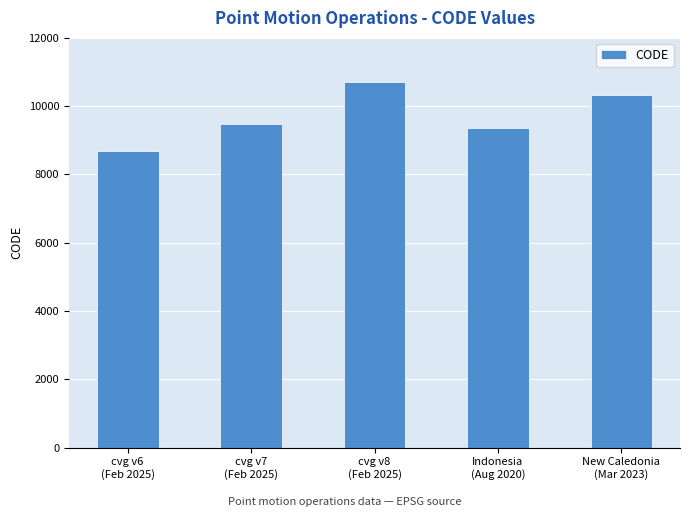

List the labels in order of value, smallest first.

cvg v6
(Feb 2025), Indonesia
(Aug 2020), cvg v7
(Feb 2025), New Caledonia
(Mar 2023), cvg v8
(Feb 2025)